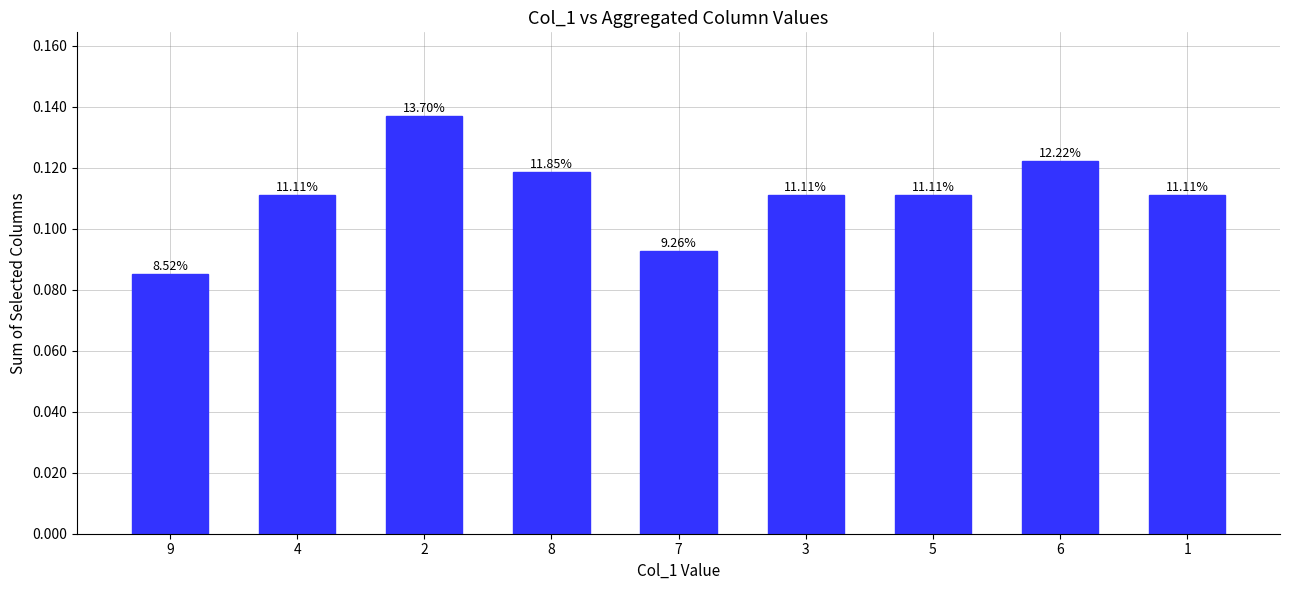

What is the sum of all values?

1.0